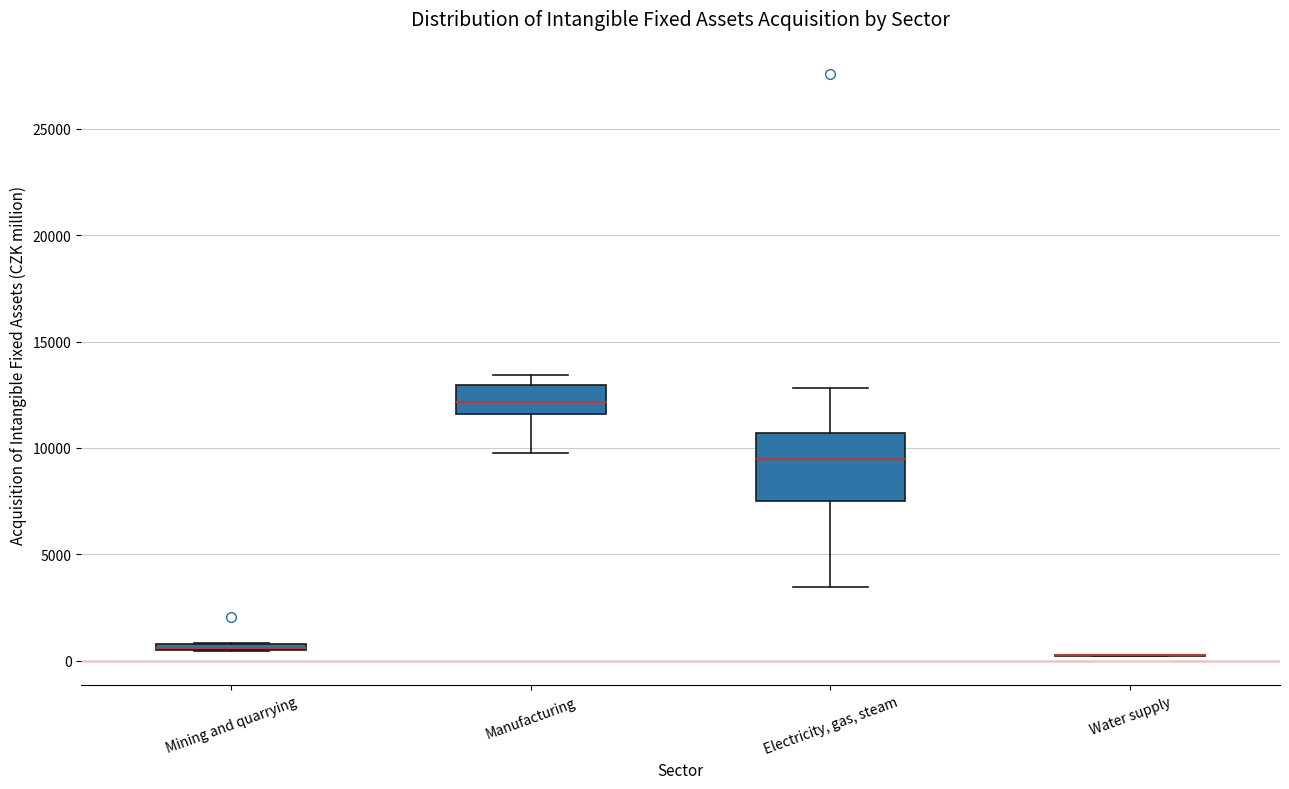

Which box is the tallest, from its lower edge to its upper edge?

Electricity, gas, steam